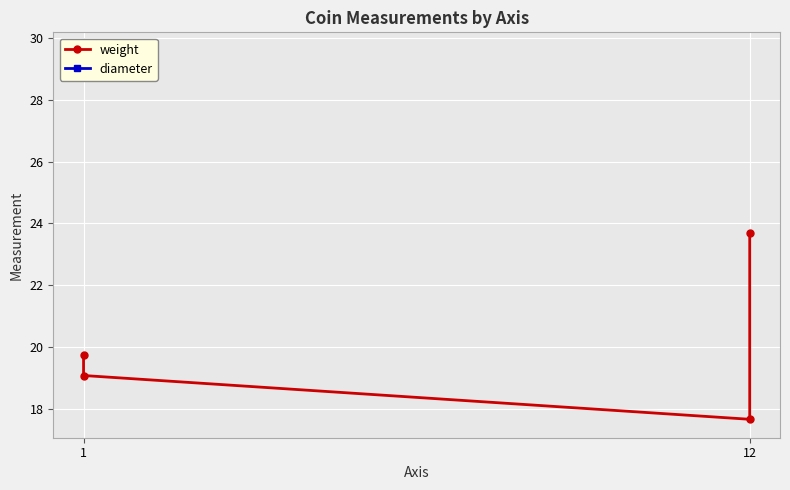

Reading left to right, what are all the values shown in this chart?

x_values=1	1=1	2=12	3=12